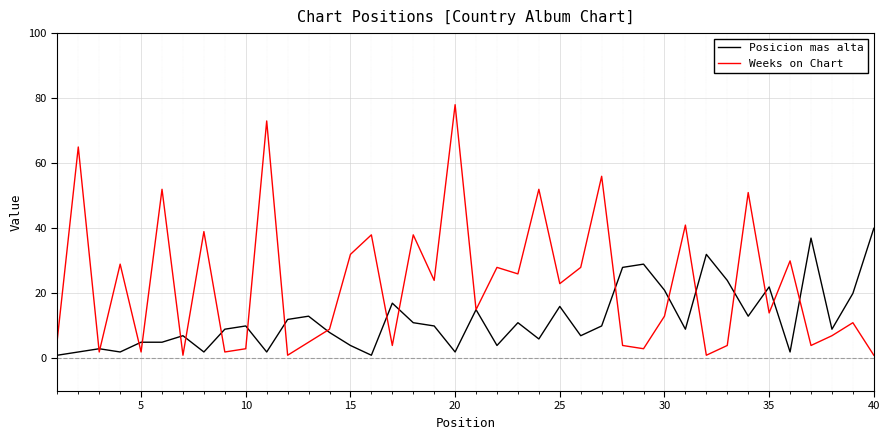

Which series has the largest range (max minus min)?

Weeks on Chart